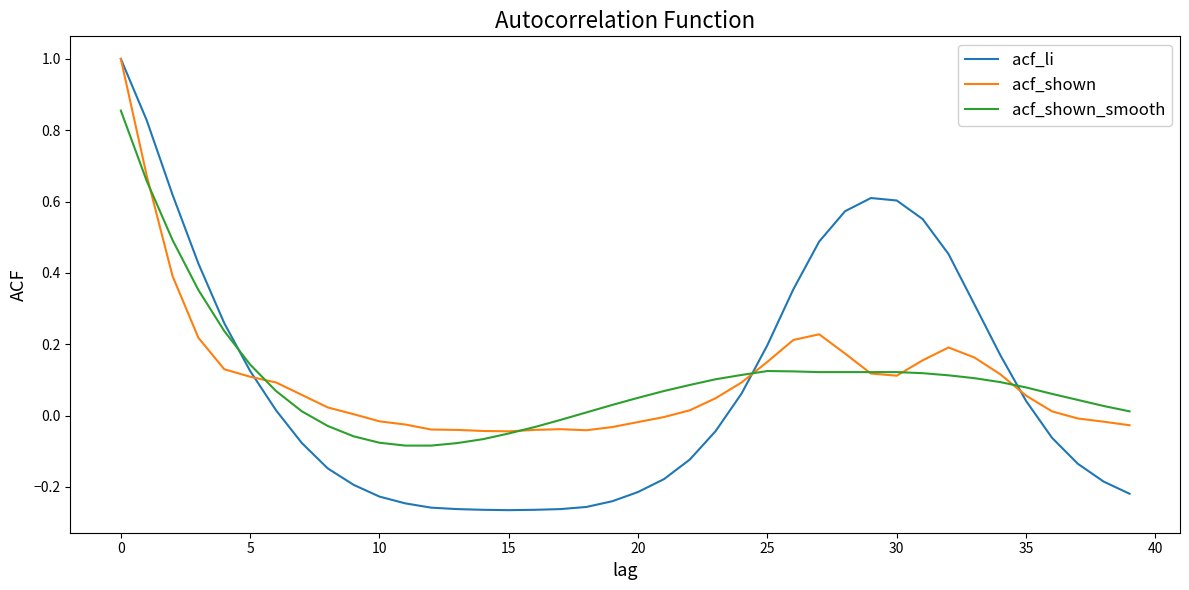

List the series in order of their peak value, highest first.

acf_li, acf_shown, acf_shown_smooth